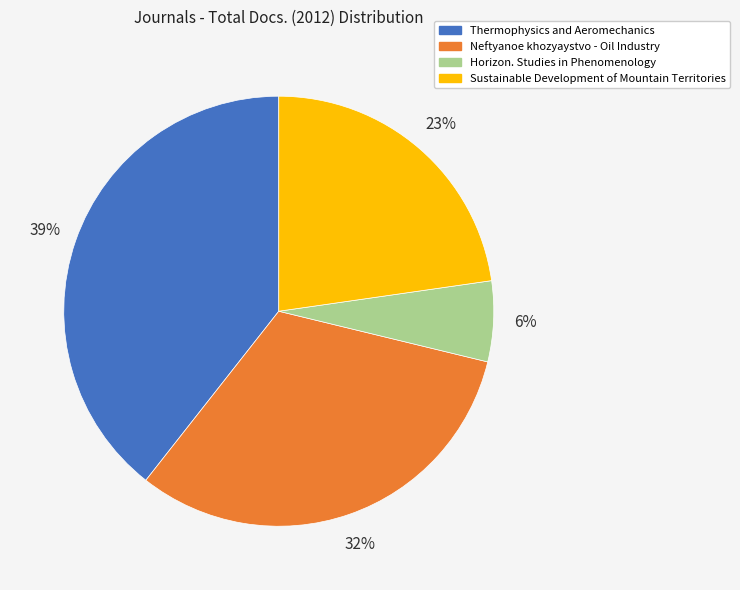

Do Thermophysics and Aeromechanics and Horizon. Studies in Phenomenology together represent more than half of the pie?

No